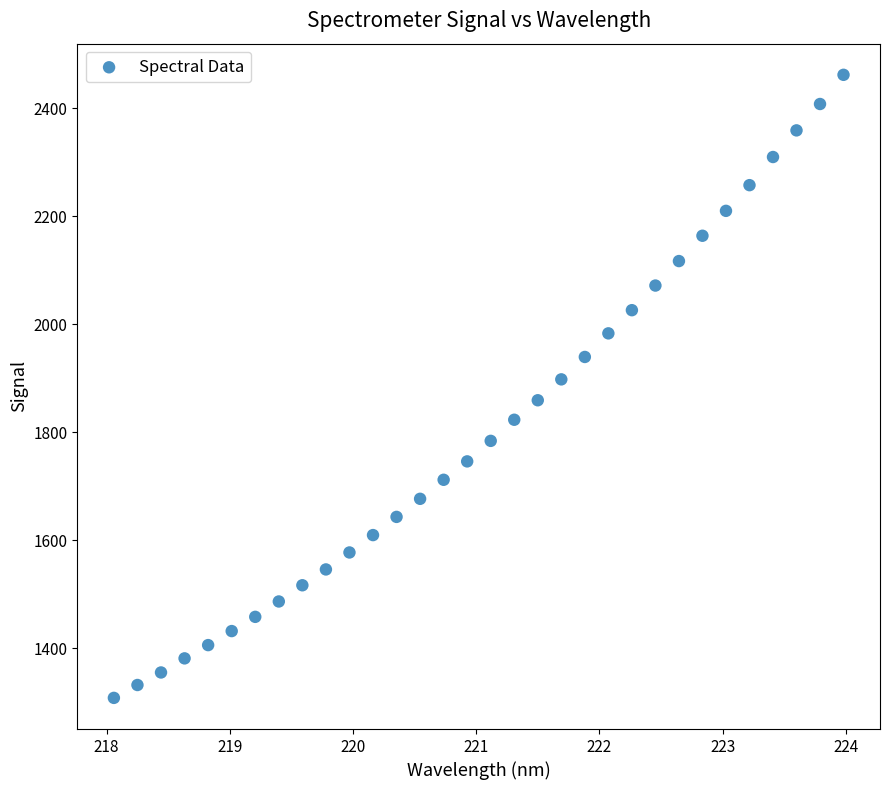

What is the range of X values (max minus min)?

5.9